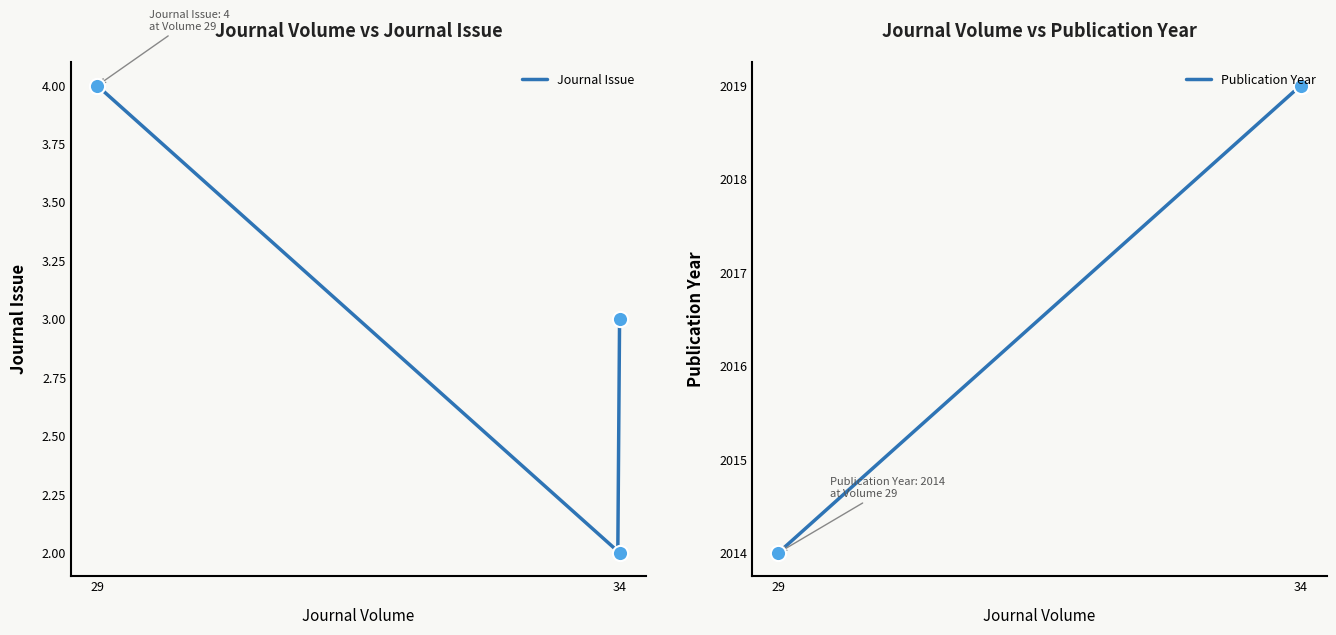

Which series reaches the maximum Y coordinate?

Publication Year